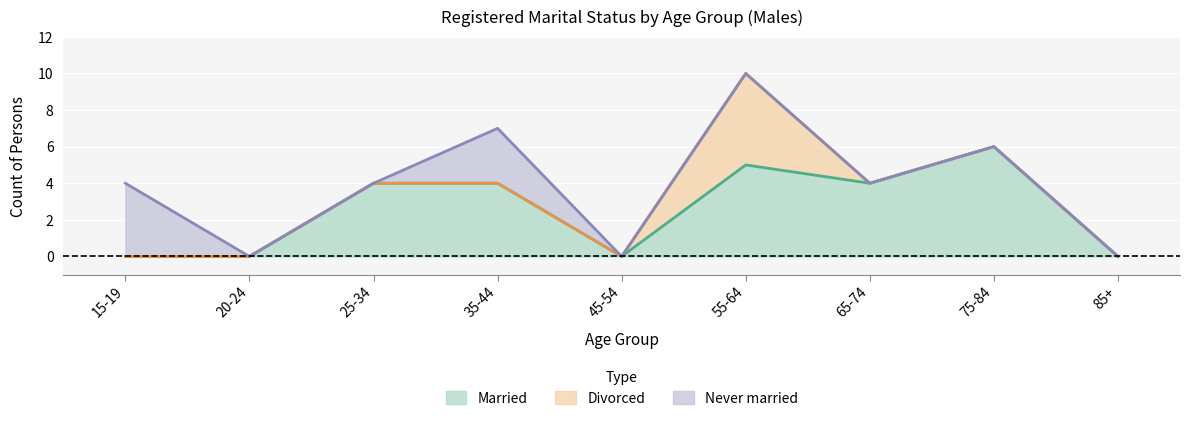

What are all the series names shown in the legend?

Married, Divorced, Never married